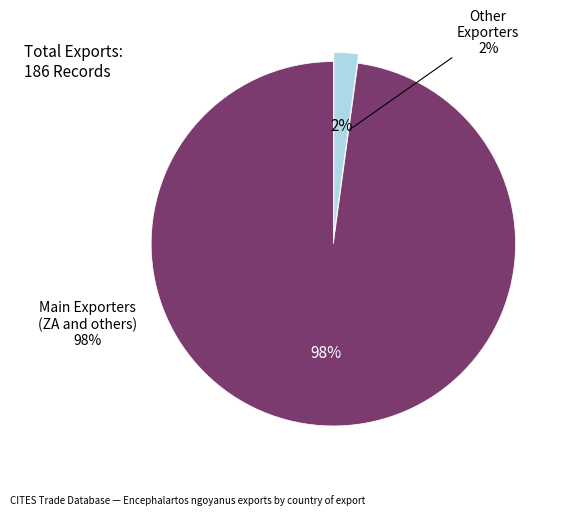

Which slice is the largest?

ZA